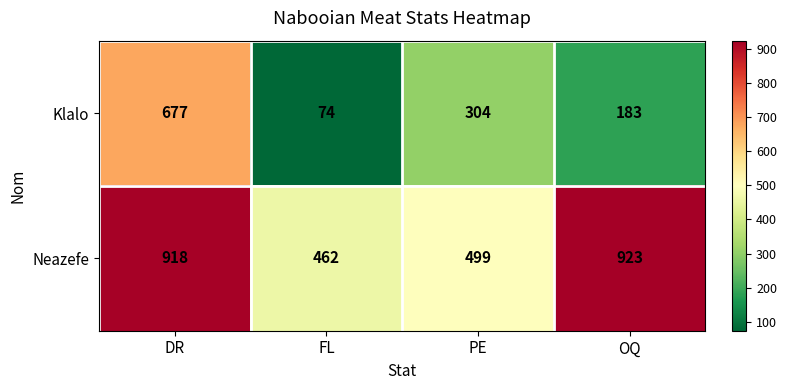

How many categories are shown in the chart?

4